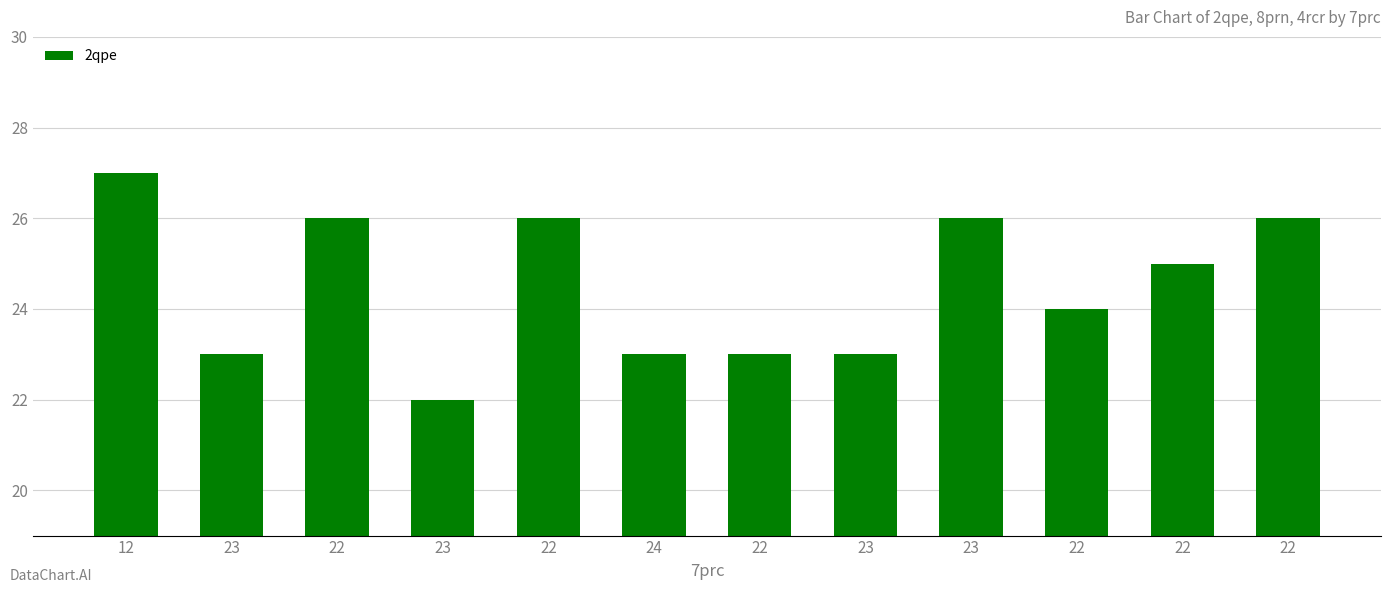

How many bars are there in total?

12